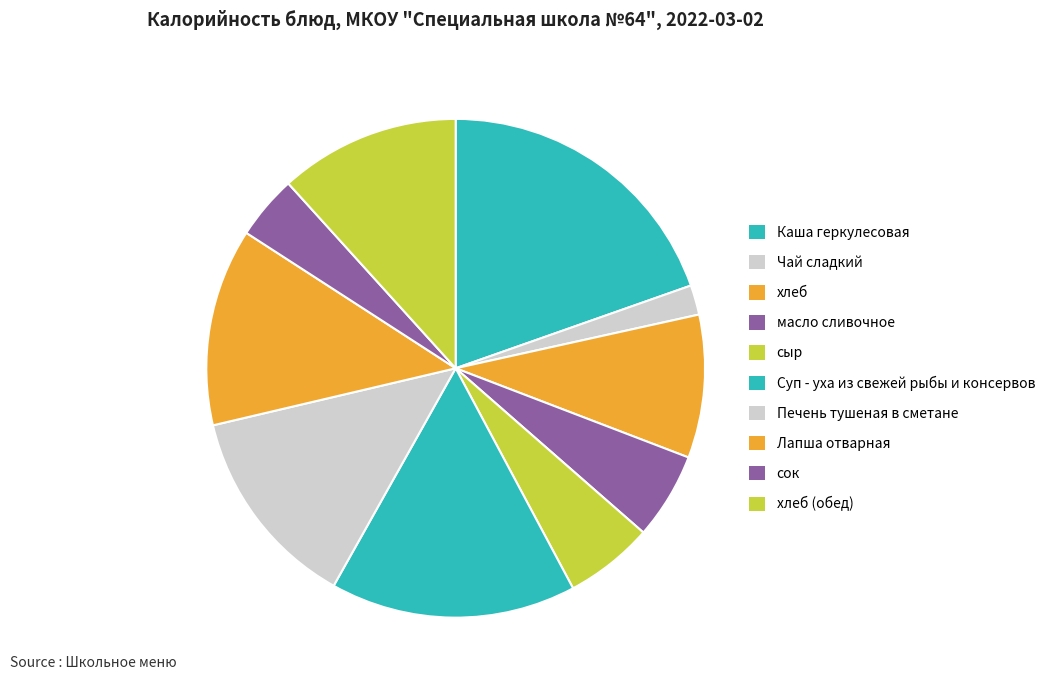

What is the ratio of the value at Суп - уха из свежей рыбы и консервов to the value at хлеб (обед)?

1.4